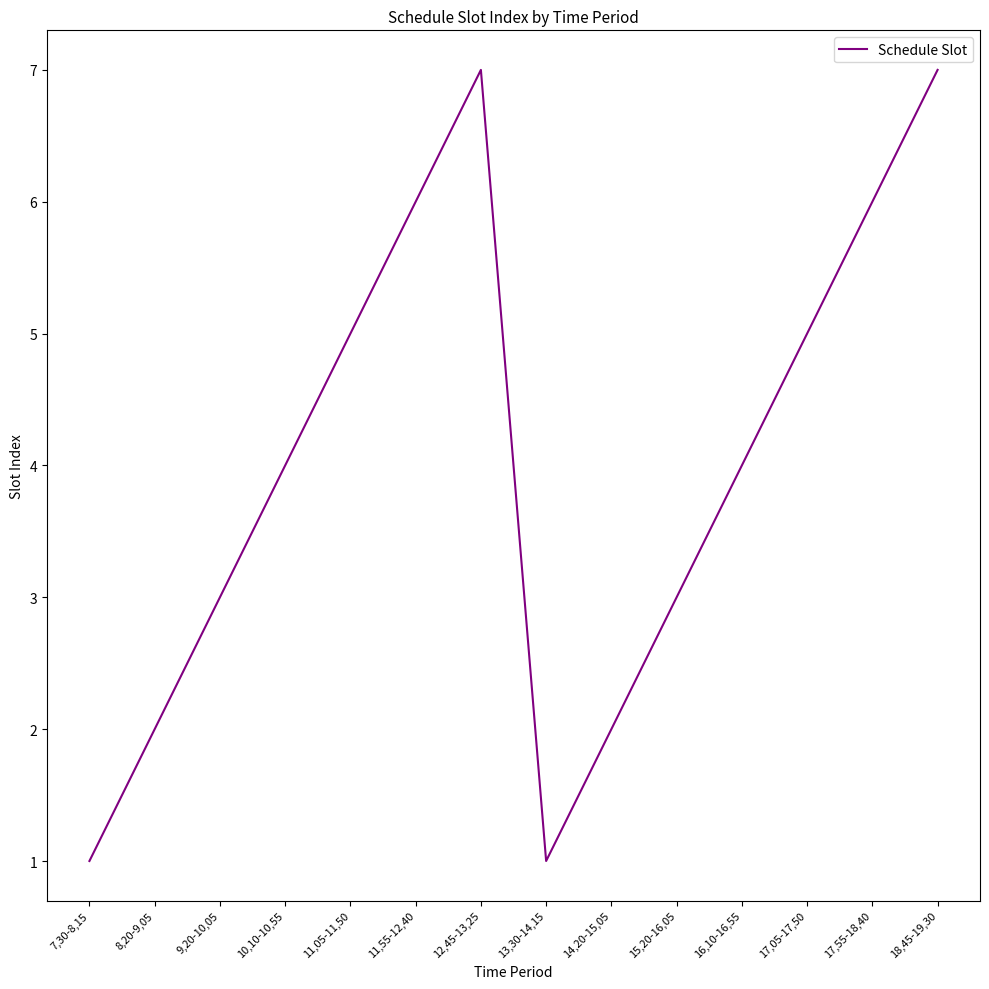

The value at 16,10-16,55 is 4. True or false?

True